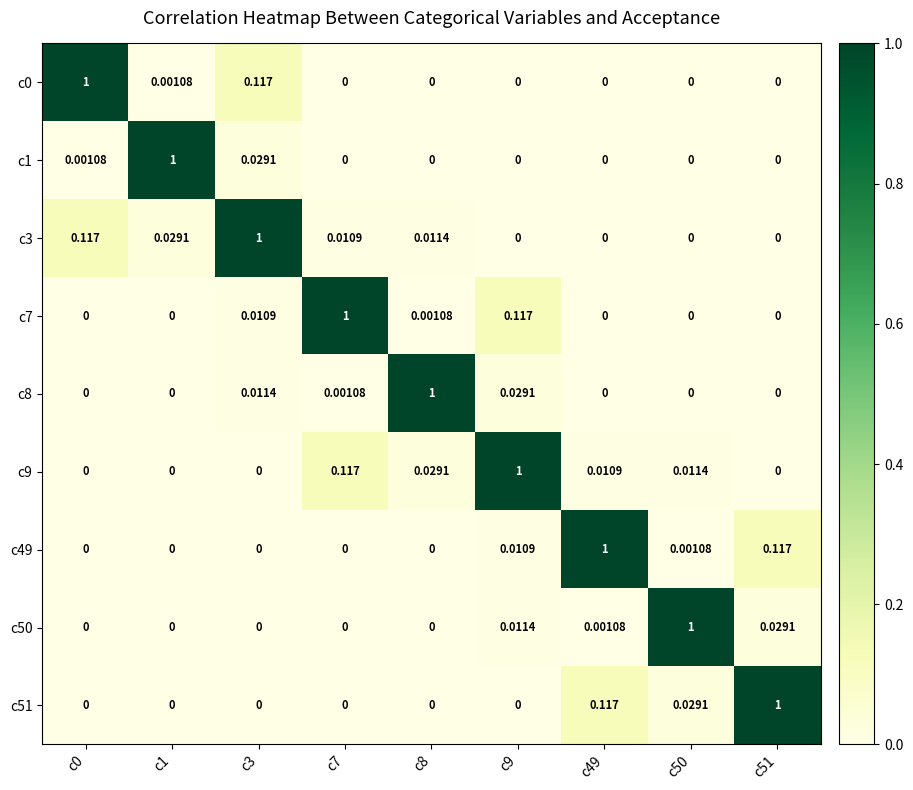

Is the value of c50 at c50 greater than the value of c7 at c8?

Yes